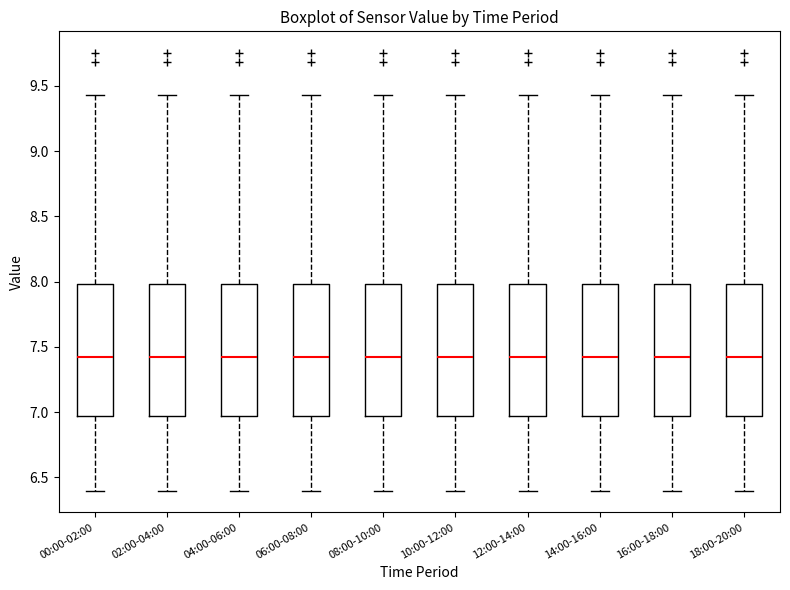

Reading left to right, transcribe this box plot: for each box, give where its median line is, the range the box spans, and where its two whiskers end, as read against the y-axis. The values are not printed on the chart, so give them approximately, as read against the axis.

00:00-02:00: median 7.45, box 6.95 to 8.00, whiskers 6.40 to 9.45
02:00-04:00: median 7.45, box 6.95 to 8.00, whiskers 6.40 to 9.45
04:00-06:00: median 7.45, box 6.95 to 8.00, whiskers 6.40 to 9.45
06:00-08:00: median 7.45, box 6.95 to 8.00, whiskers 6.40 to 9.45
08:00-10:00: median 7.45, box 6.95 to 8.00, whiskers 6.40 to 9.45
10:00-12:00: median 7.45, box 6.95 to 8.00, whiskers 6.40 to 9.45
12:00-14:00: median 7.45, box 6.95 to 8.00, whiskers 6.40 to 9.45
14:00-16:00: median 7.45, box 6.95 to 8.00, whiskers 6.40 to 9.45
16:00-18:00: median 7.45, box 6.95 to 8.00, whiskers 6.40 to 9.45
18:00-20:00: median 7.45, box 6.95 to 8.00, whiskers 6.40 to 9.45